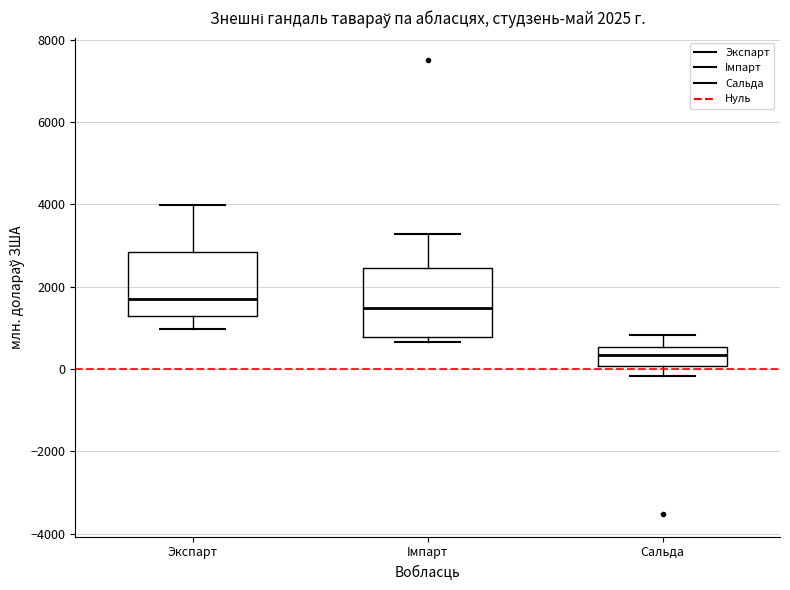

Which box's median line is the lowest?

Сальда